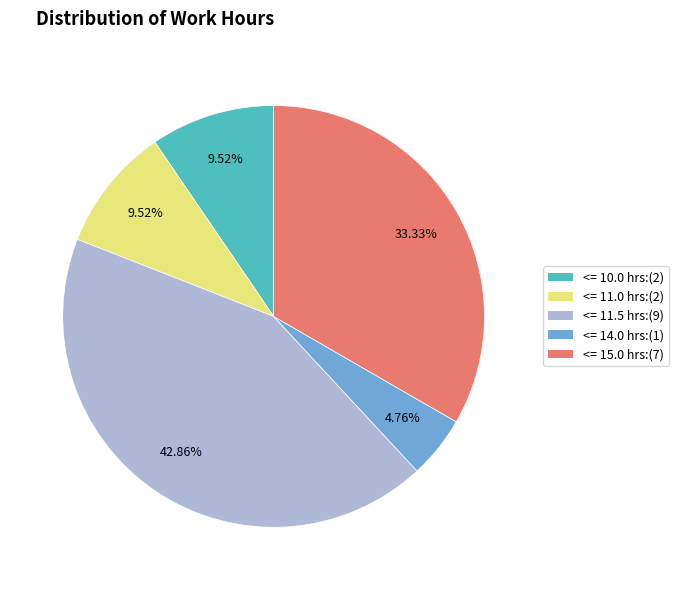

Is there a majority slice in this chart?

No